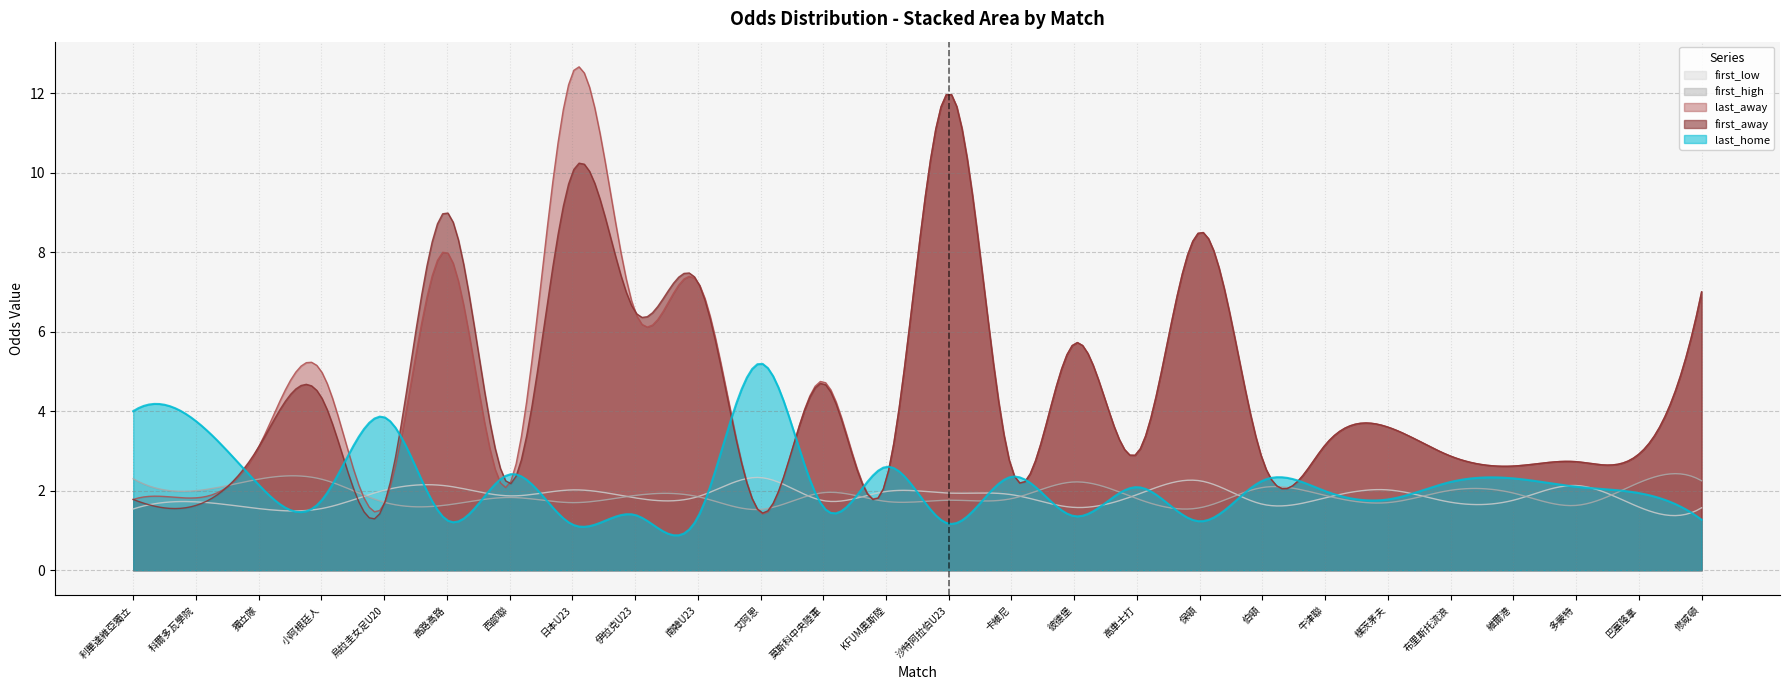

At which category is the sum across all series the highest?

沙特阿拉伯U23